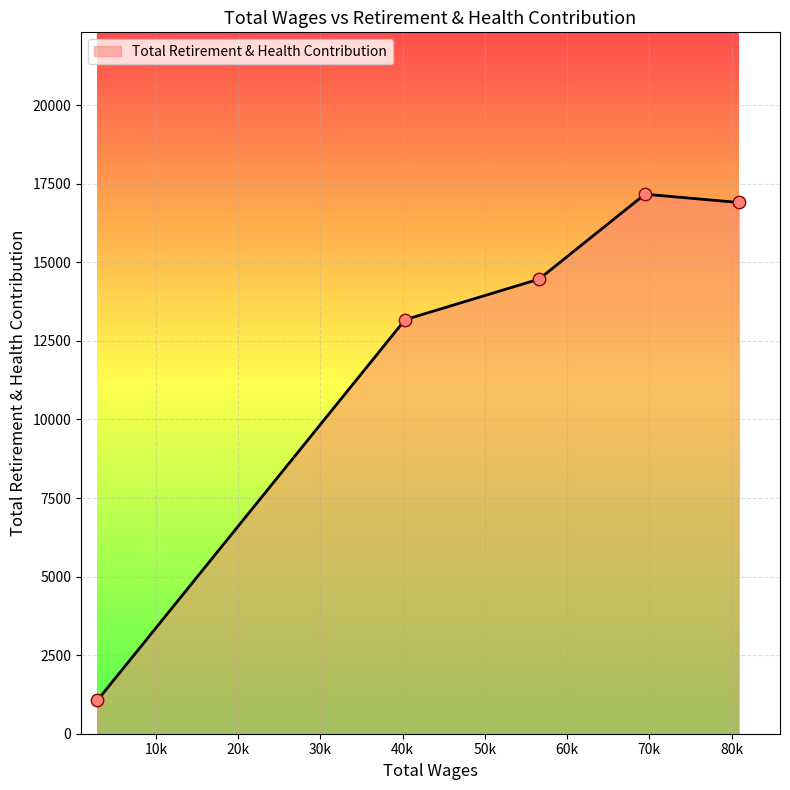

What is the difference between the maximum and second lowest values?

3993